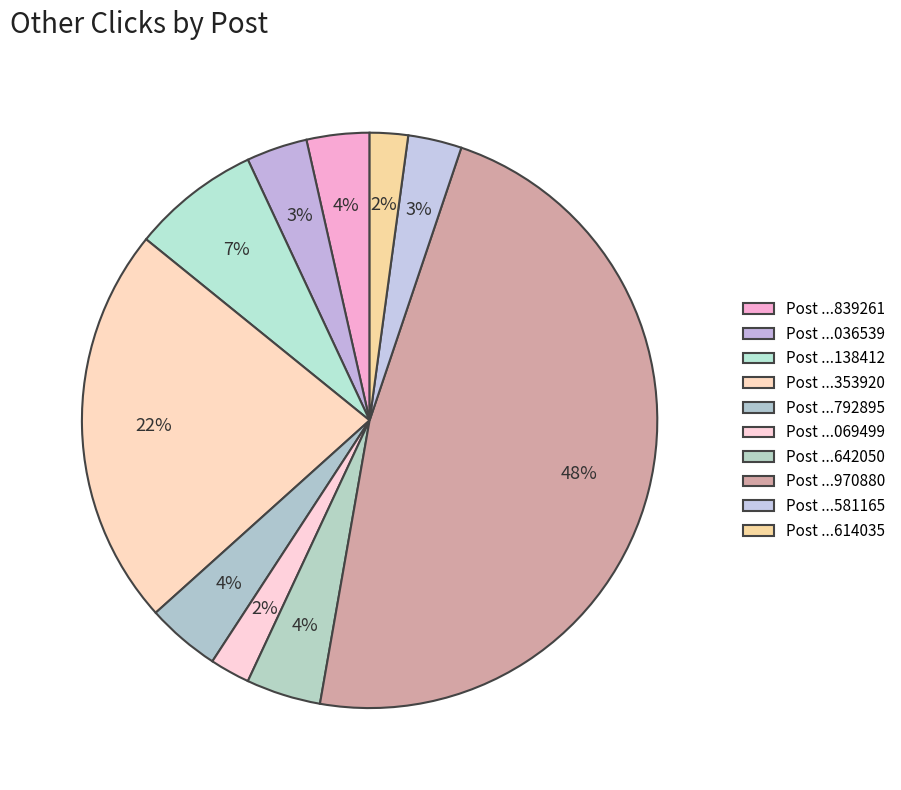

Count the number of slices in the pie.

10